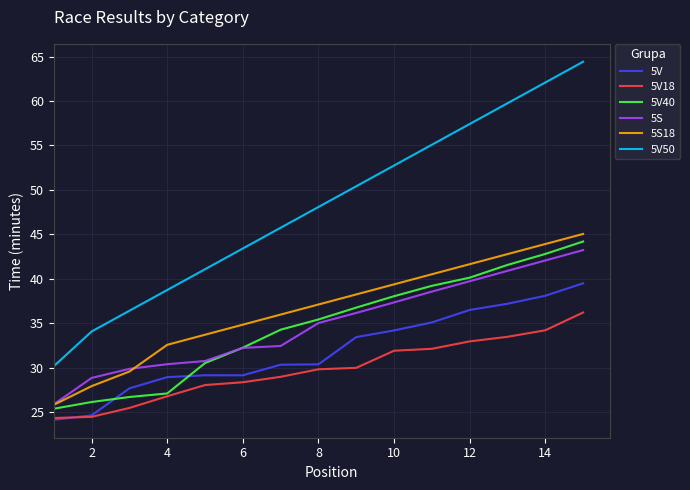

In 5V, how many points are lower than both neighbors (excluding endpoints)?

1